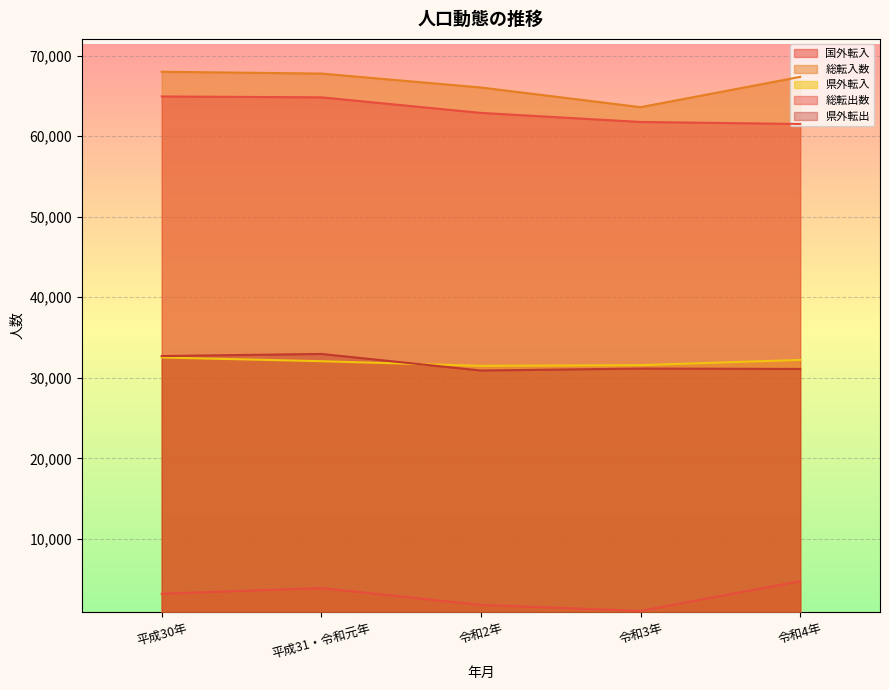

Reading left to right, list all the values displayed in this chart.

国外転入: 平成30年=3209	平成31・令和元年=3911	令和2年=1820	令和3年=1083	令和4年=4769
総転入数: 平成30年=67986	平成31・令和元年=67762	令和2年=66034	令和3年=63595	令和4年=67351
県外転入: 平成30年=32530	平成31・令和元年=32066	令和2年=31489	令和3年=31579	令和4年=32227
総転出数: 平成30年=64921	平成31・令和元年=64812	令和2年=62881	令和3年=61757	令和4年=61507
県外転出: 平成30年=32708	平成31・令和元年=32968	令和2年=30910	令和3年=31156	令和4年=31106